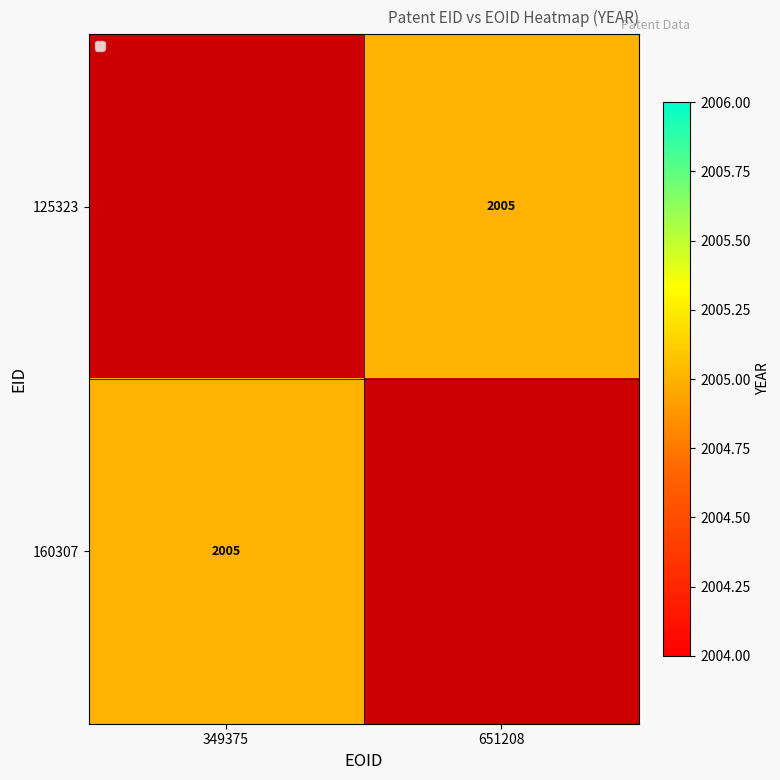

The 125323 series shows 480 at 651208. True or false?

False